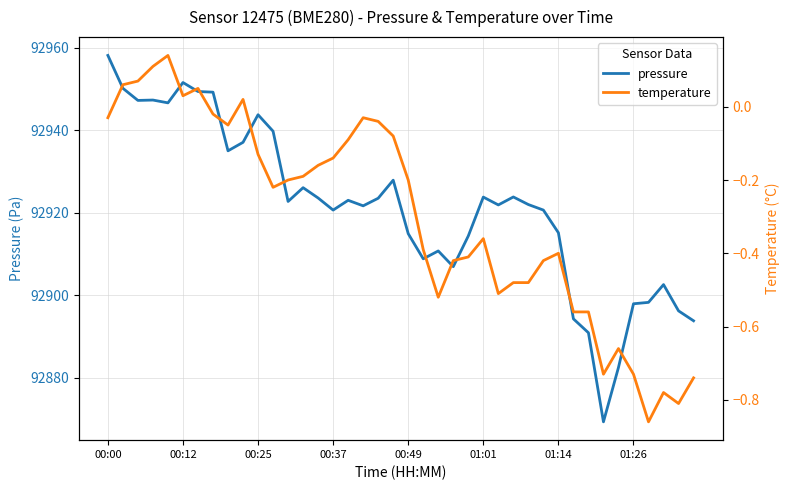

The pressure series shows 42661.3 at 00:49. True or false?

False